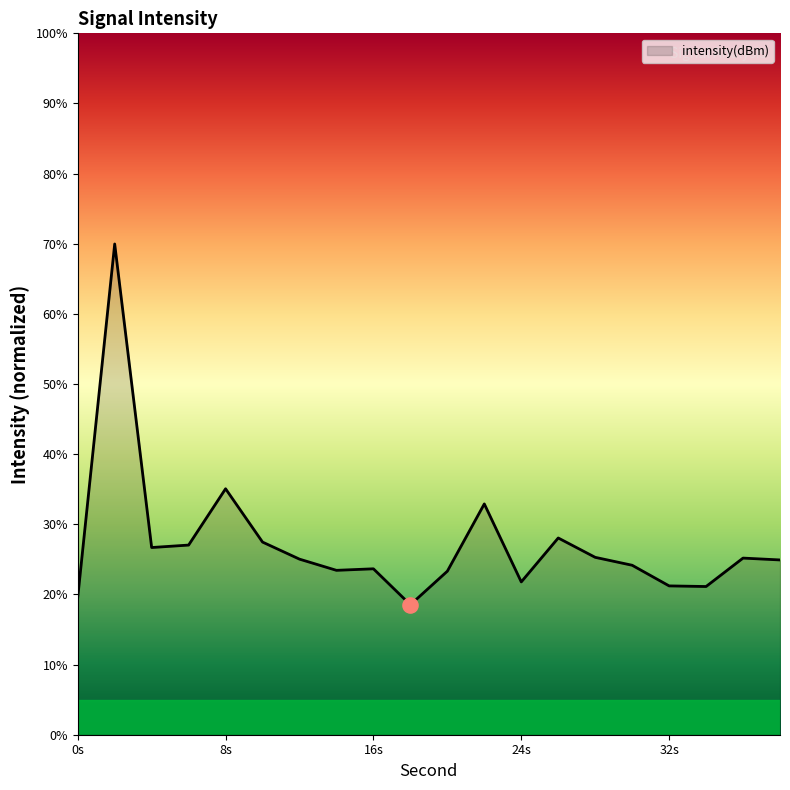

What is the smallest value displayed?

18.5